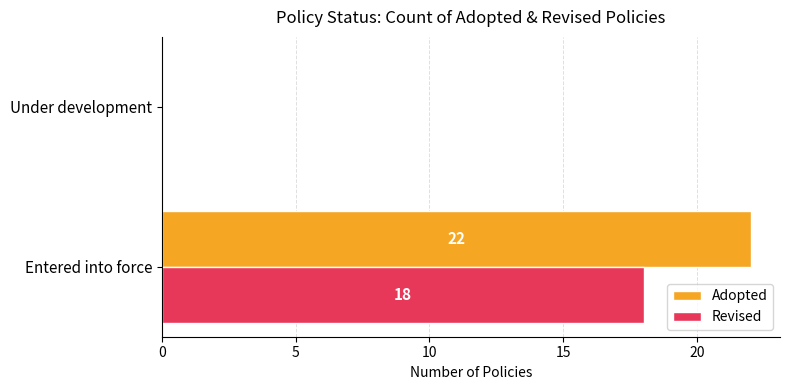

What is the sum of all Revised values?

18